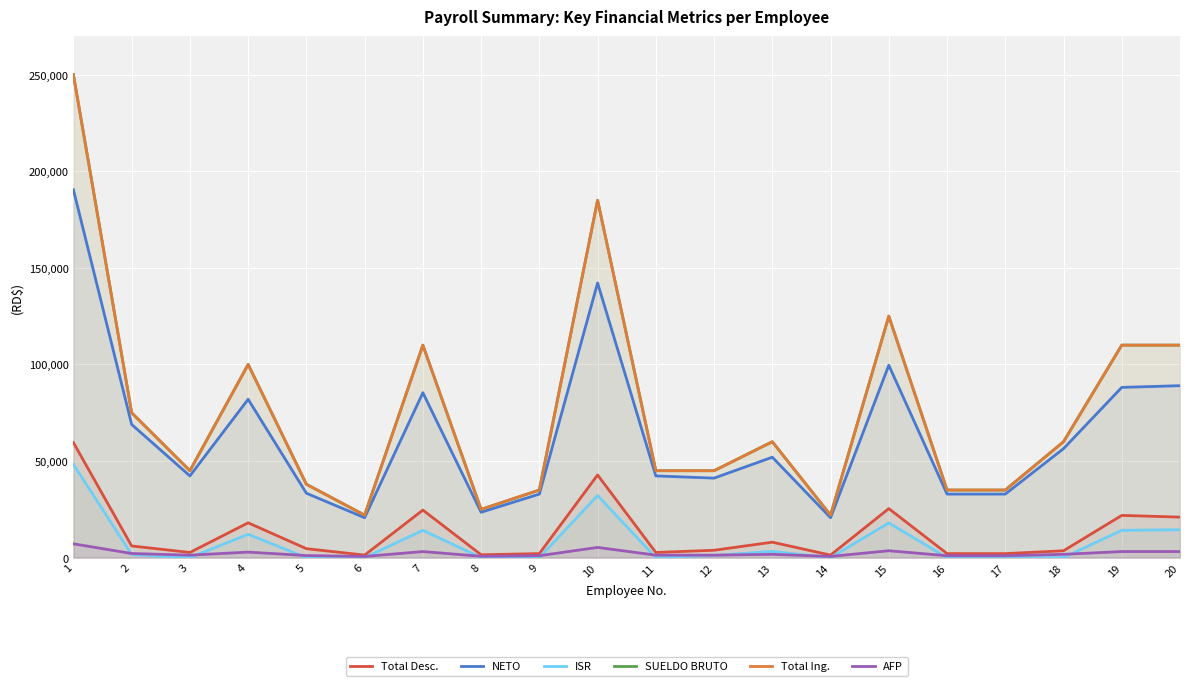

Reading left to right, what are all the values shown in this chart?

Total Desc.: 59563.0	6062.7	2684.5	18040.4	4651.0	1325.2	24625.7	1502.5	2093.5	42806.5	2684.5	3832.8	8009.8	1325.2	25398.5	2093.5	2093.5	3571.0	21876.2	20983.6
NETO: 190437.0	68937.3	42315.5	81959.6	33349.0	20674.8	85374.3	23497.5	32906.5	142193.5	42315.5	41167.2	51990.2	20674.8	99601.5	32906.5	32906.5	56429.0	88123.8	89016.4
ISR: 48264.5	1605.2	0.0	12105.4	0.0	0.0	14160.1	0.0	0.0	32183.3	0.0	1148.3	3248.7	0.0	17986.0	0.0	0.0	0.0	14160.1	14457.6
SUELDO BRUTO: 250000.0	75000.0	45000.0	100000.0	38000.0	22000.0	110000.0	25000.0	35000.0	185000.0	45000.0	45000.0	60000.0	22000.0	125000.0	35000.0	35000.0	60000.0	110000.0	110000.0
Total Ing.: 250000.0	75000.0	45000.0	100000.0	38000.0	22000.0	110000.0	25000.0	35000.0	185000.0	45000.0	45000.0	60000.0	22000.0	125000.0	35000.0	35000.0	60000.0	110000.0	110000.0
AFP: 7175.0	2152.5	1291.5	2870.0	1090.6	631.4	3157.0	717.5	1004.5	5309.5	1291.5	1291.5	1722.0	631.4	3587.5	1004.5	1004.5	1722.0	3157.0	3157.0